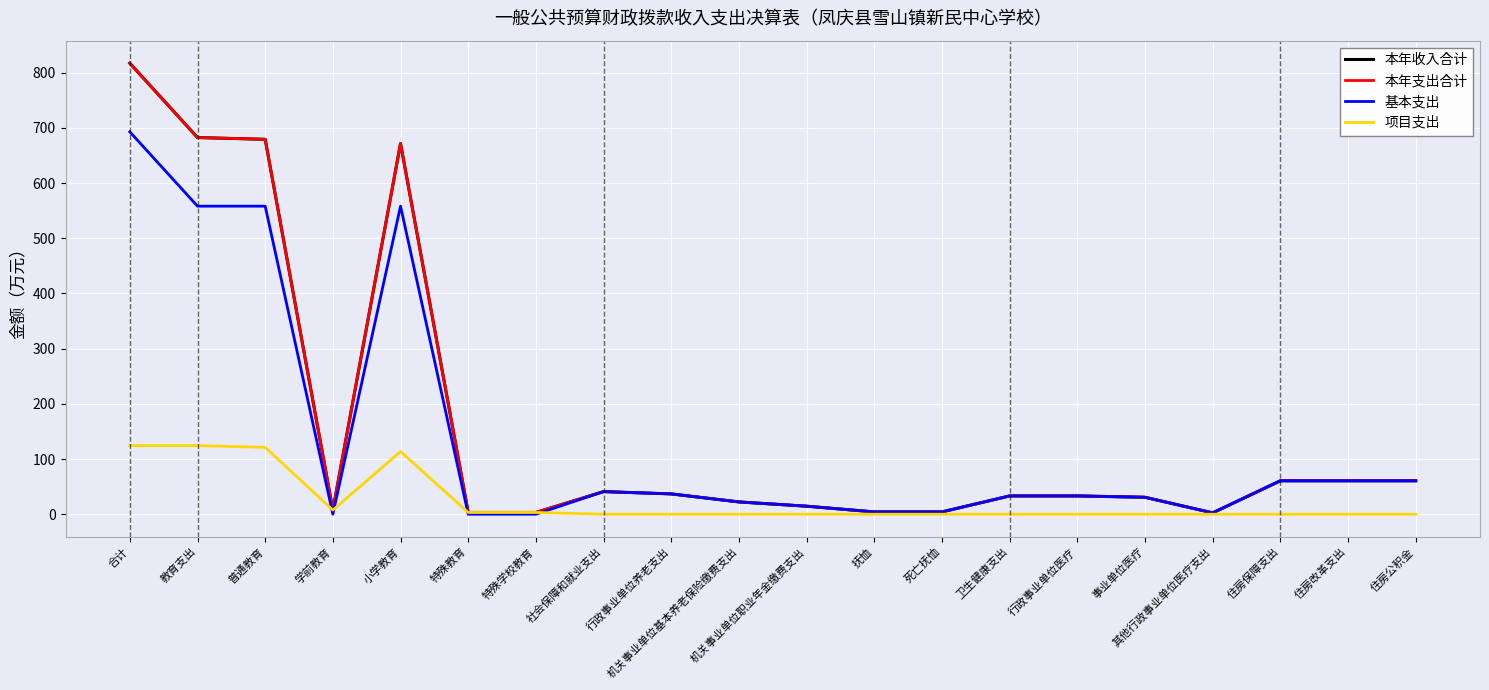

What is the label of the 13th point from the left?

死亡抚恤